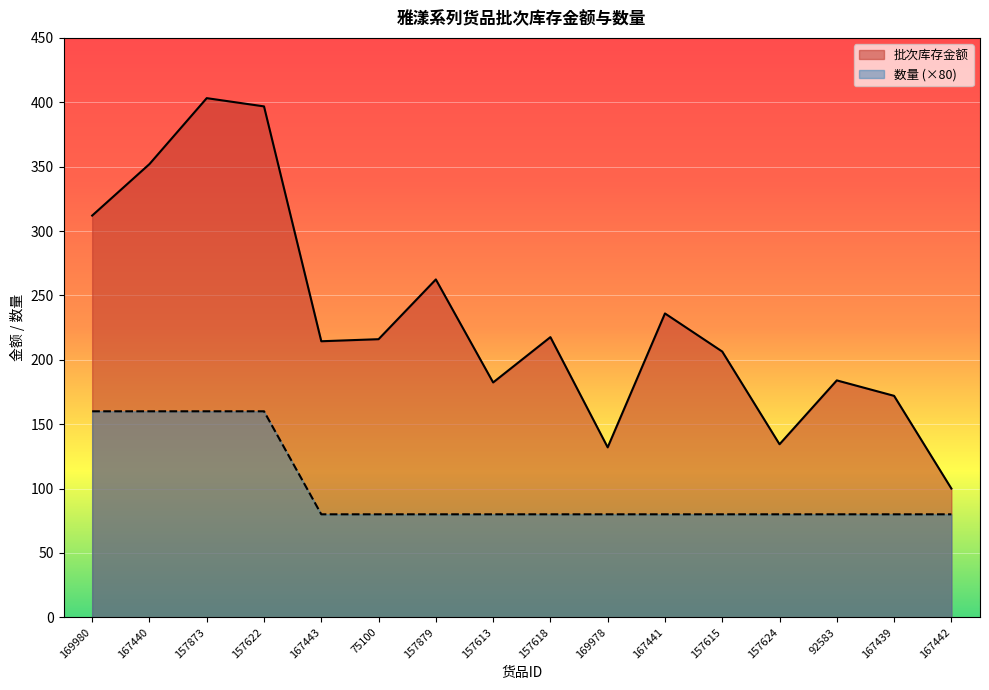

What is the total value across all series at 157615?

286.4